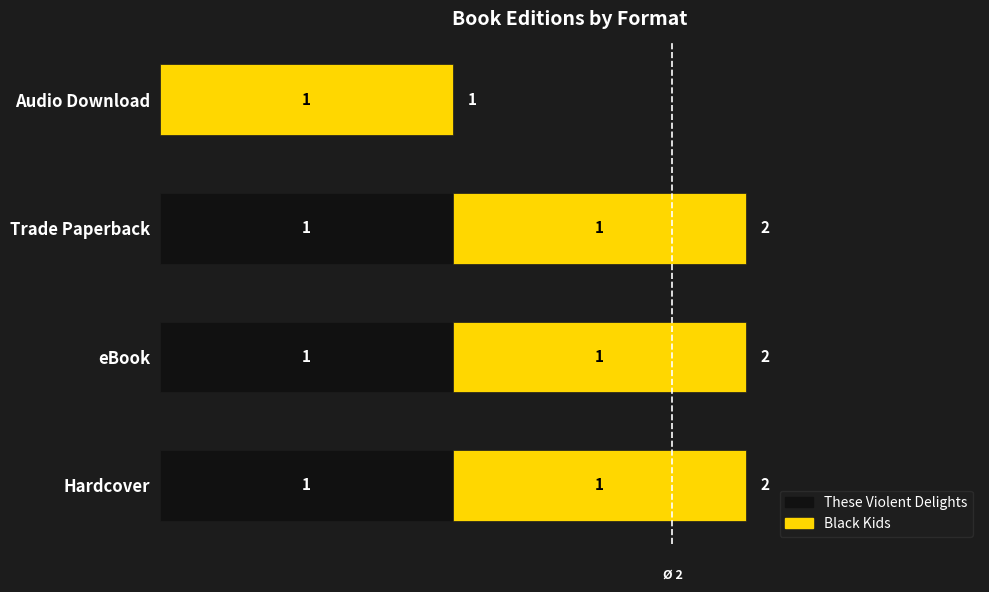

What are all the series names shown in the legend?

These Violent Delights, Black Kids